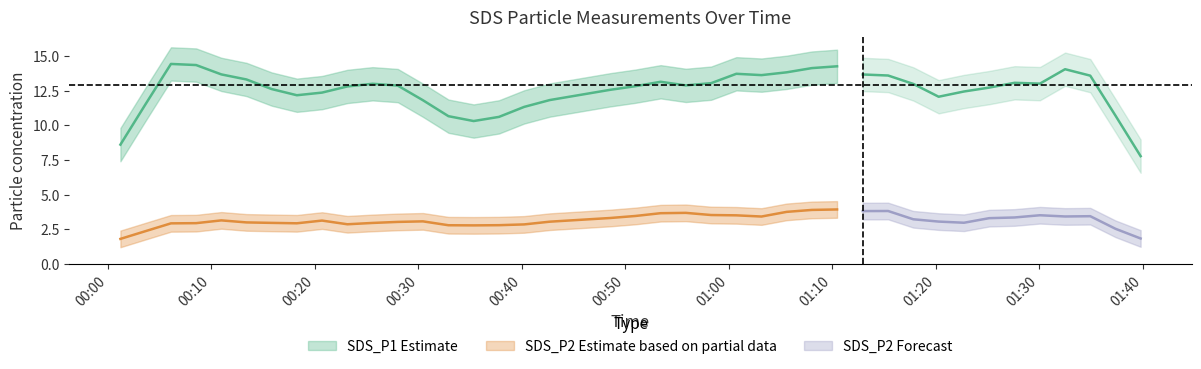

What is the sum of all SDS_P1 values?

517.3